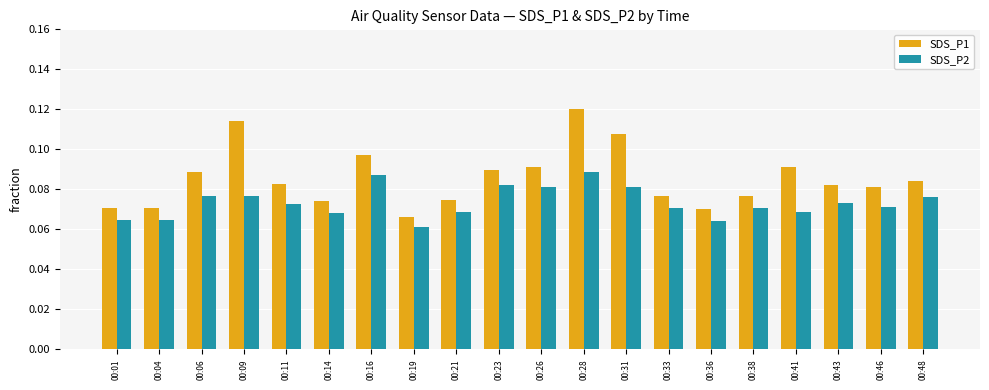

Are the bars horizontal?

No